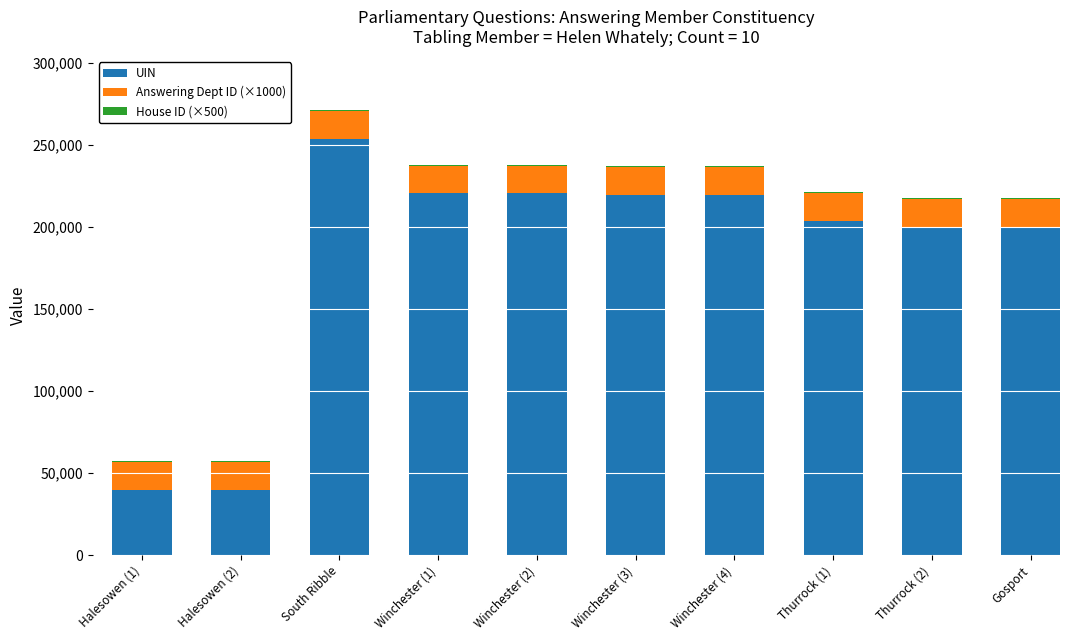

How many series are shown in this chart?

3